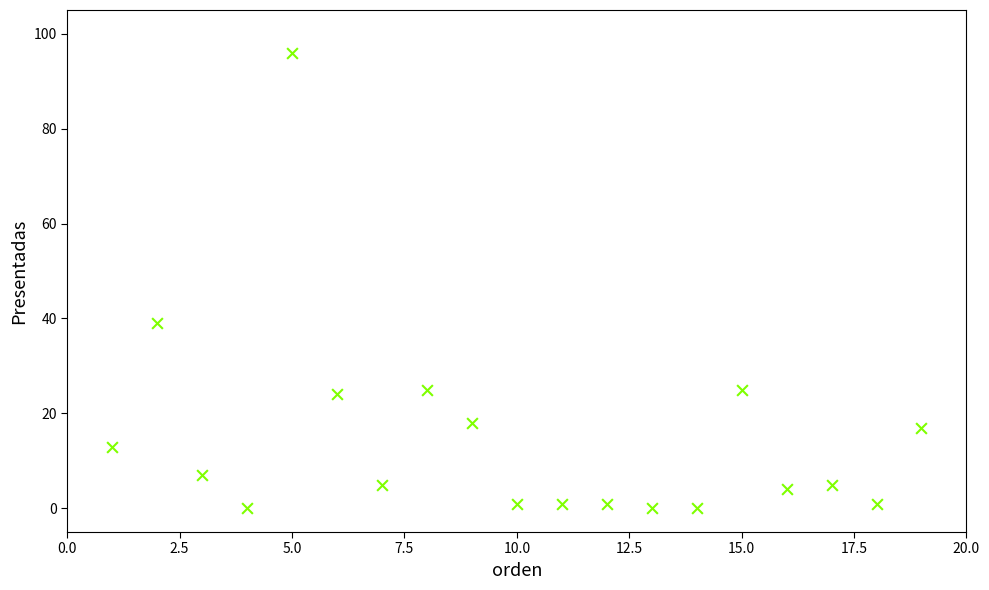

What is the range of Y values (max minus min)?

96